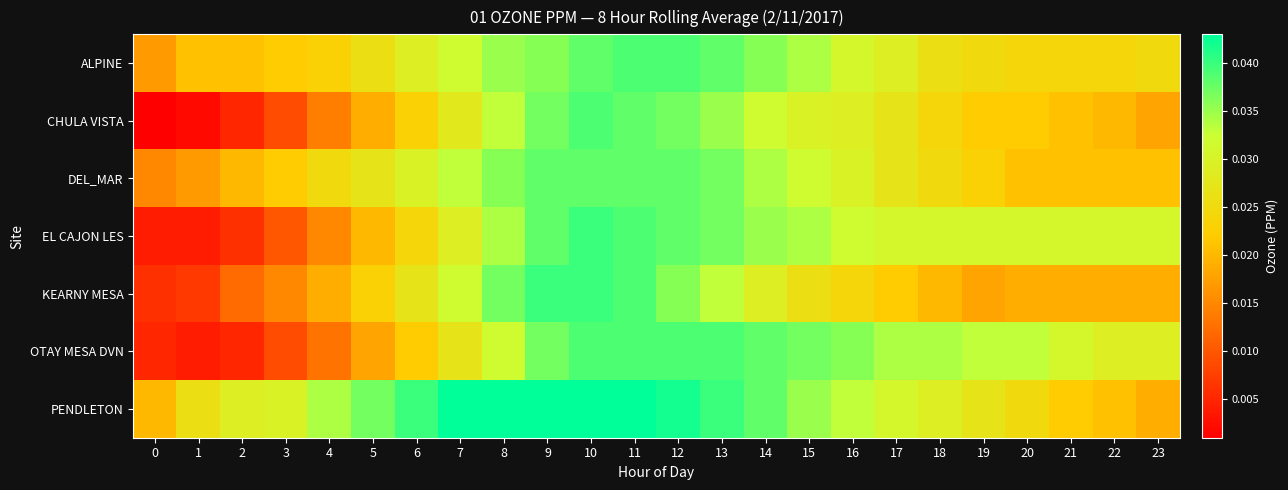

Which label corresponds to the largest value in the chart?

7